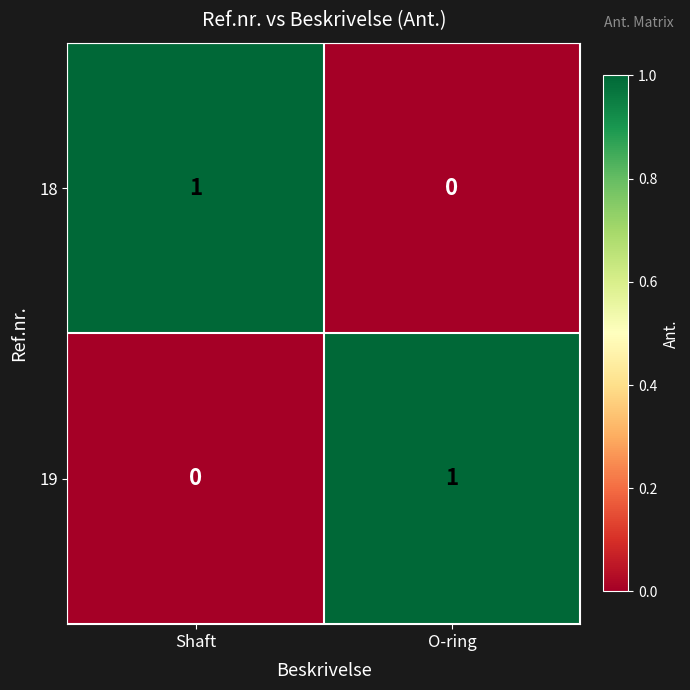

At how many categories does at least one series exceed 0?

2